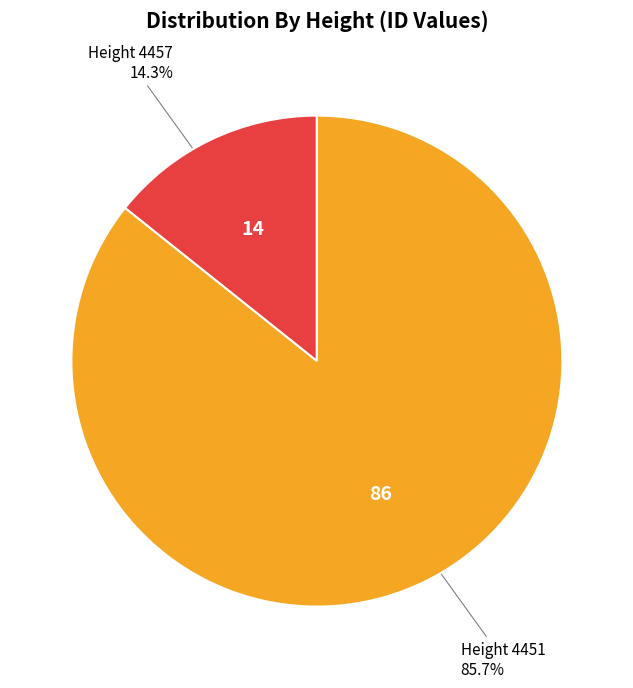

Does any single category account for the majority?

Yes